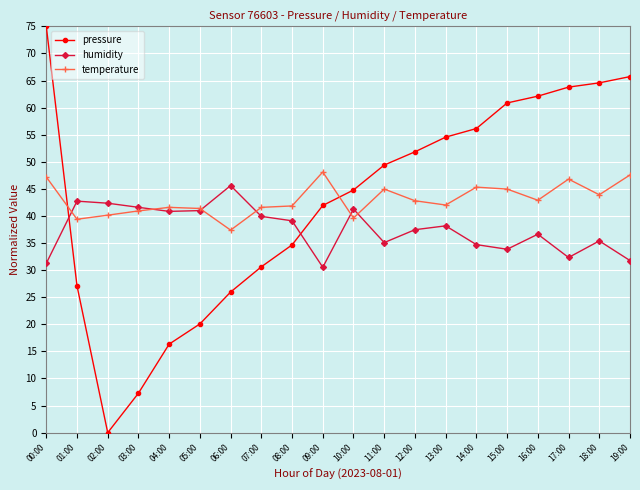

At which category is the sum across all series the highest?

00:00